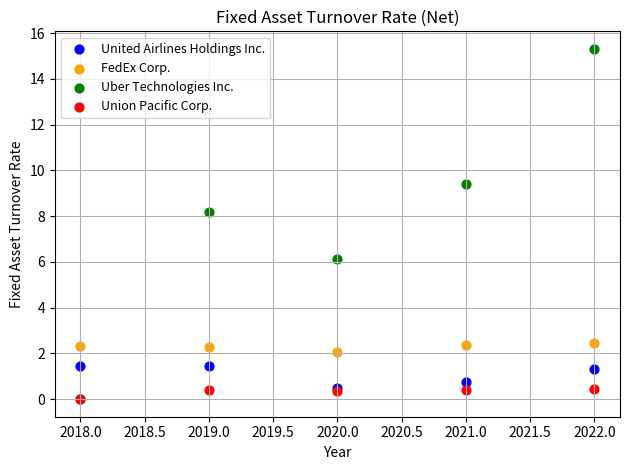

What are all the series names shown in the legend?

United Airlines Holdings Inc., FedEx Corp., Uber Technologies Inc., Union Pacific Corp.